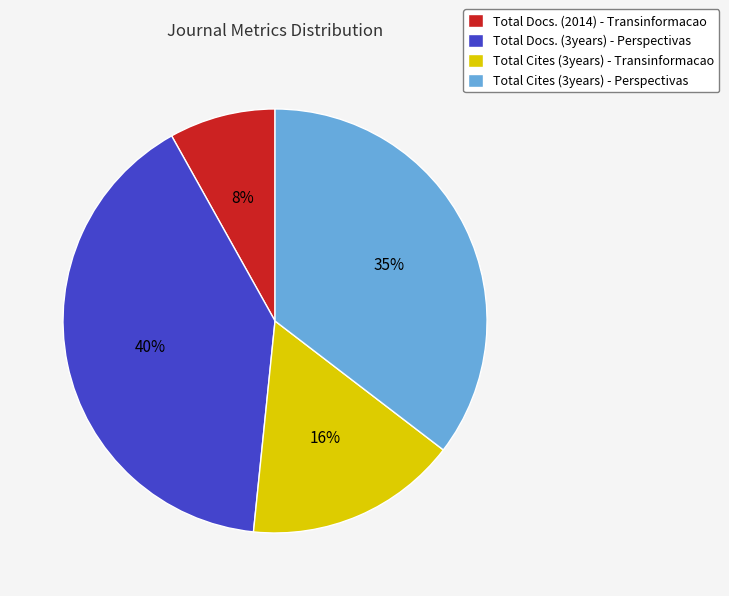

Do Total Cites (3years) - Perspectivas and Total Docs. (2014) - Transinformacao together represent more than half of the pie?

No